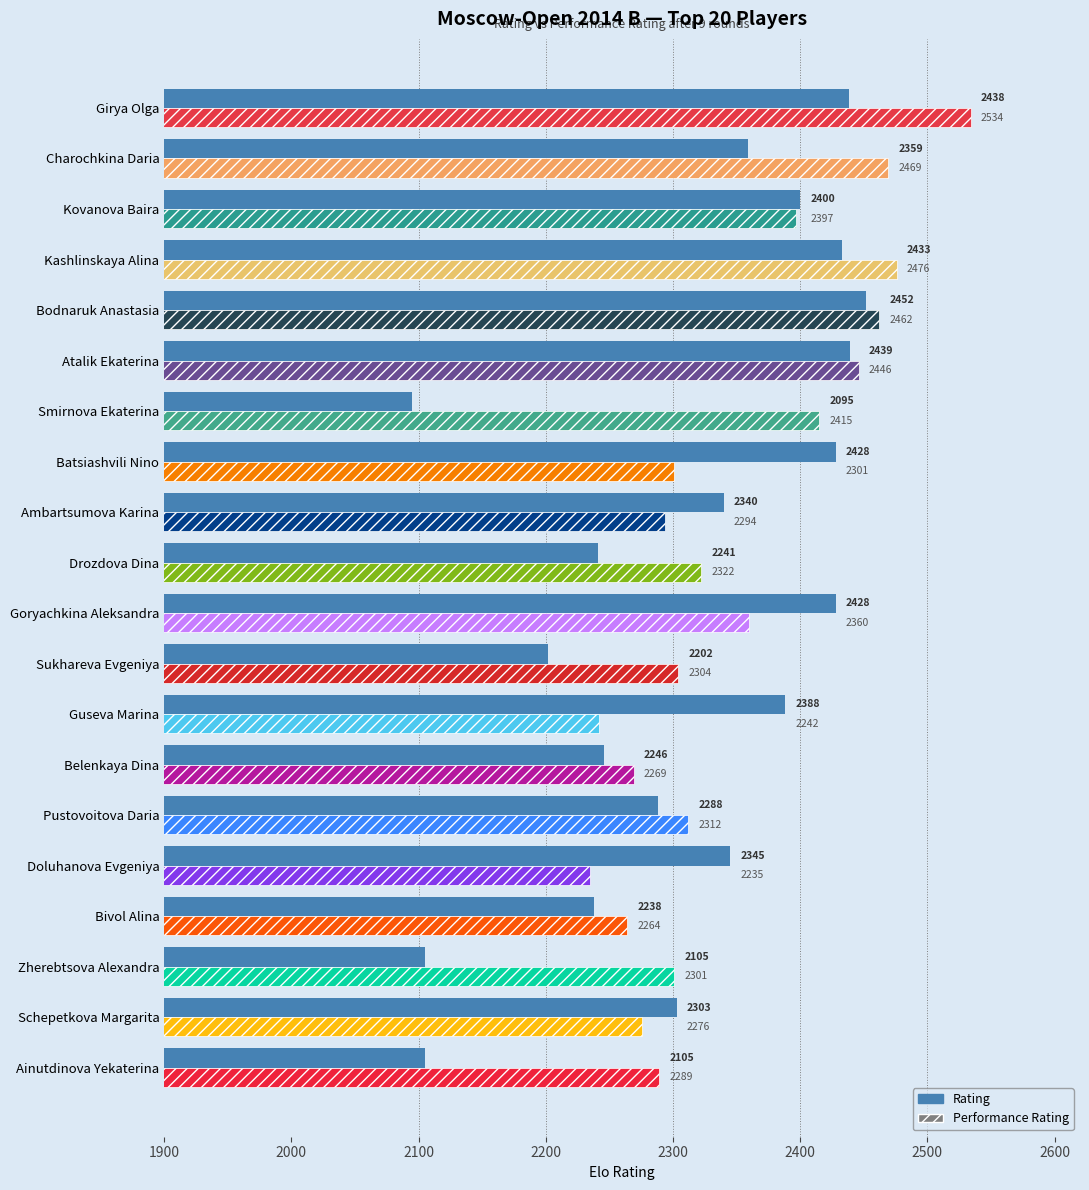

What is the spread (max minus min) of values at Drozdova Dina?

81